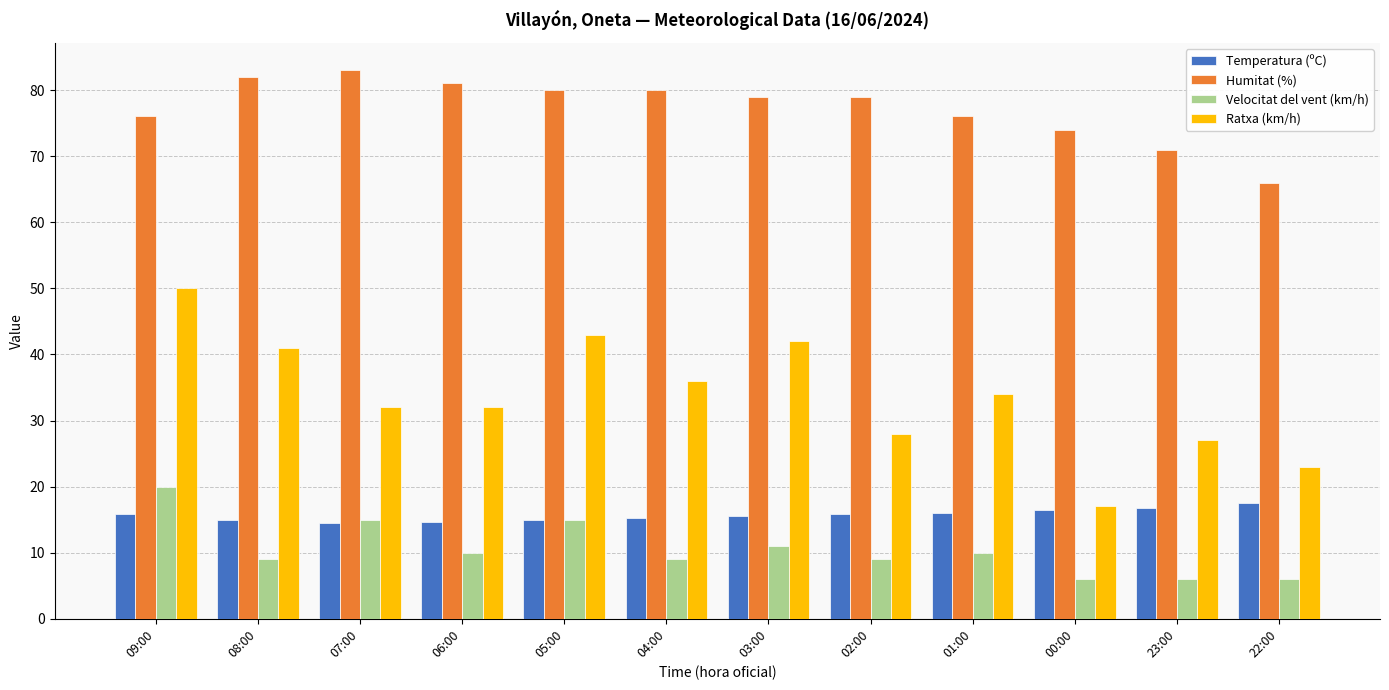

What is the sum of the Humitat (%) values at 01:00 and 00:00?

150.0